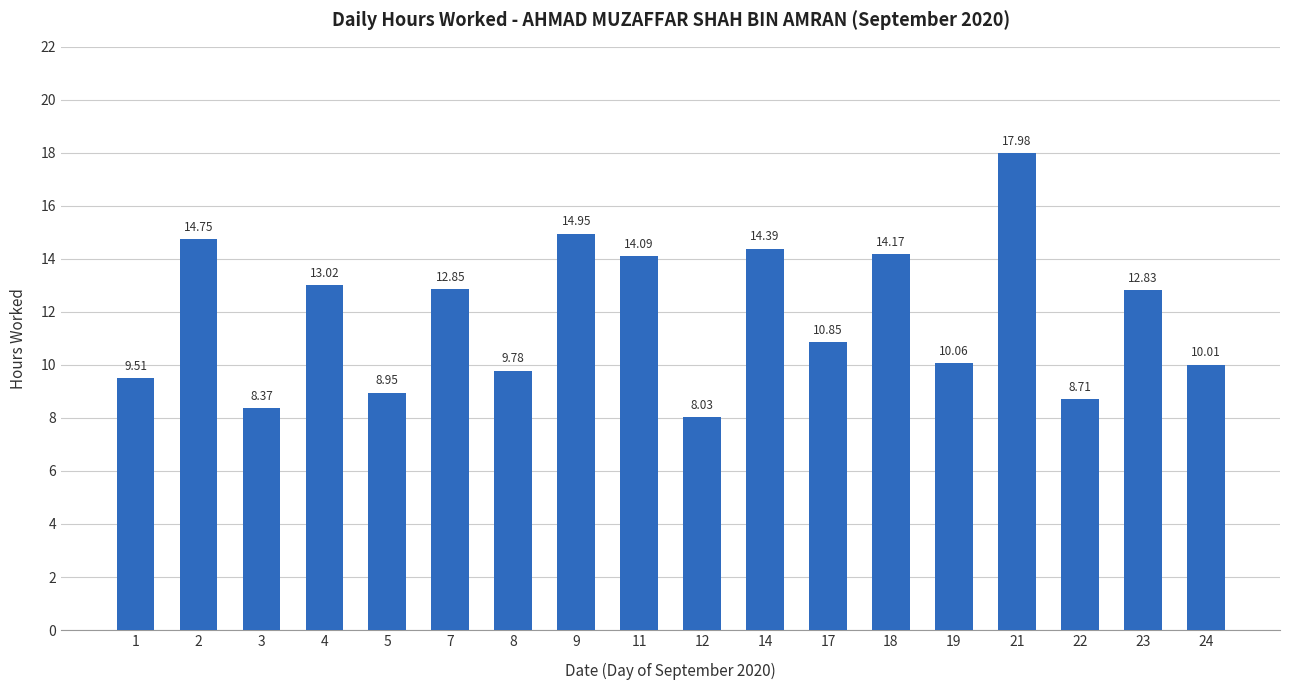

At which label is the value closest to 13?

4